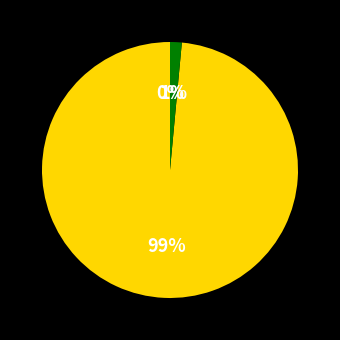

Is there a majority slice in this chart?

Yes